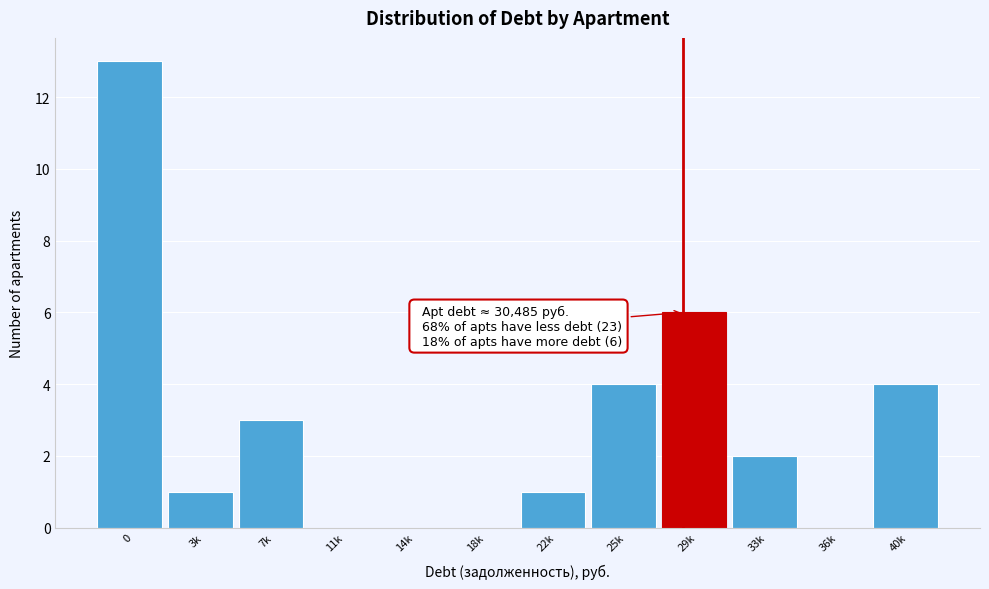

Reading right to left, extract all data points from this chart.

40k=4	36k=0	33k=2	29k=6	25k=4	22k=1	18k=0	14k=0	11k=0	7k=3	3k=1	0=13